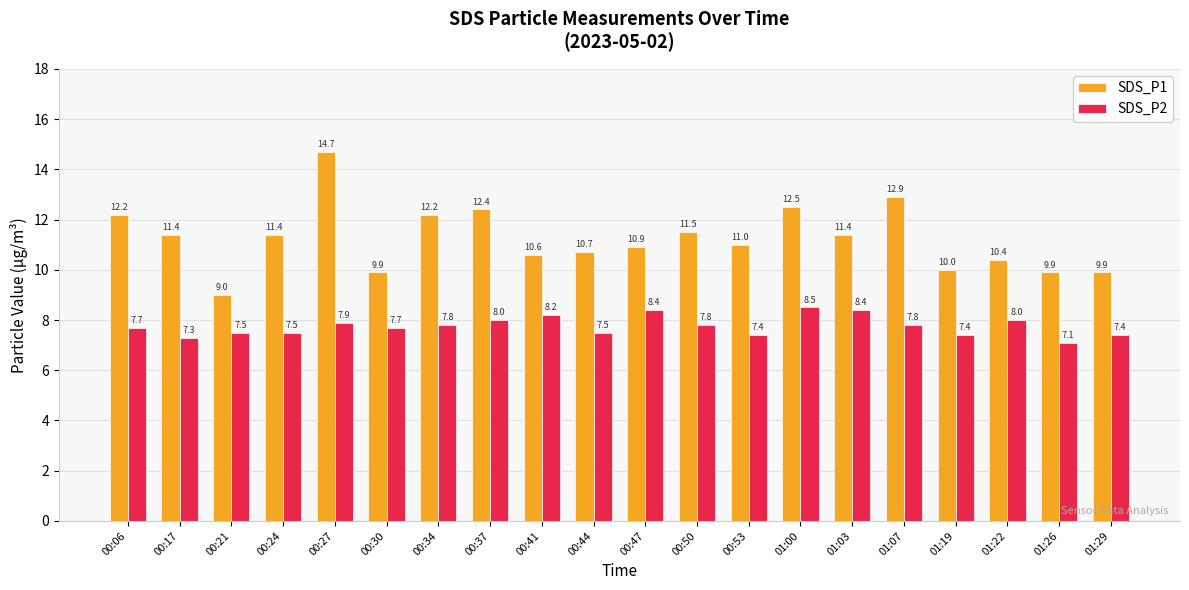

What is the label of the 5th bar from the left?

00:27